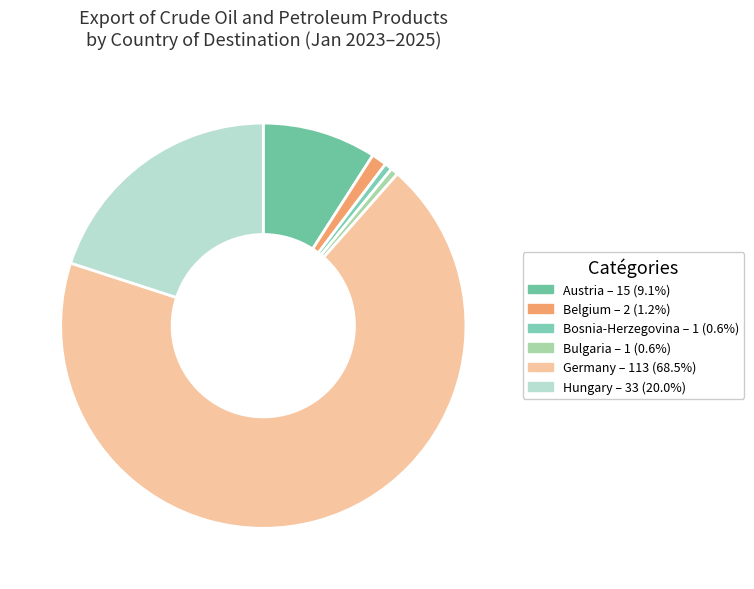

How many segments does this pie chart have?

6